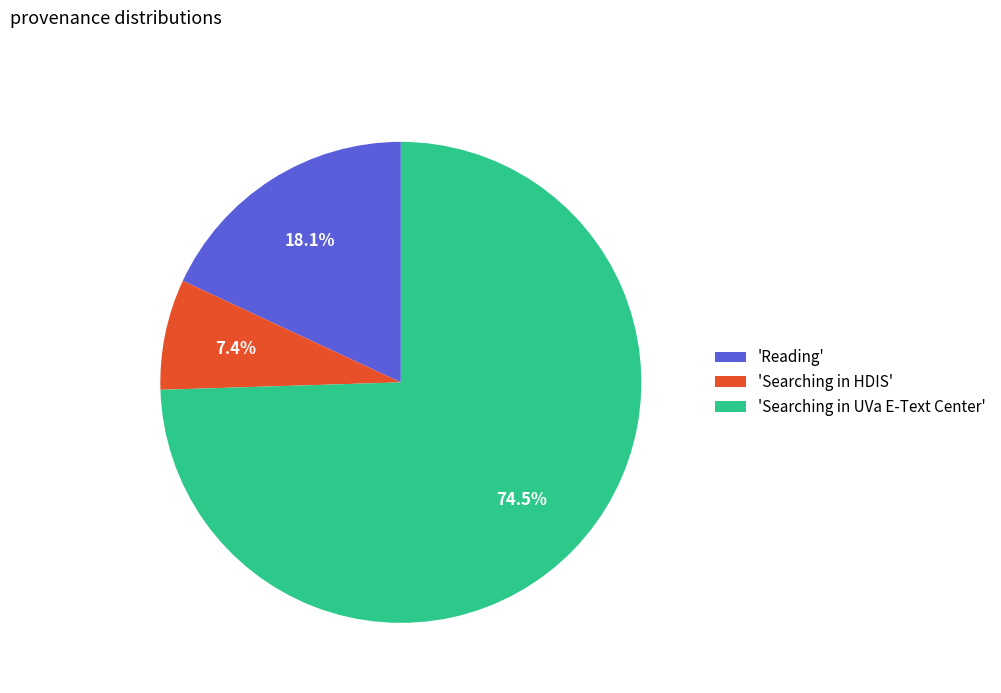

Count the number of slices in the pie.

3